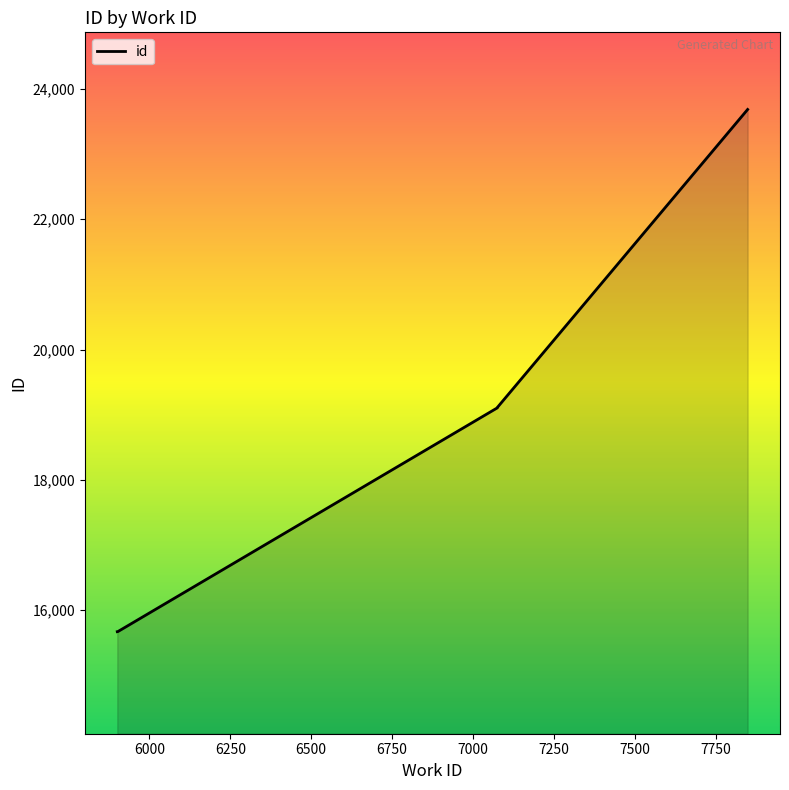

Approximately how many times larger is the value at 7075 compared to 7075?

1.0